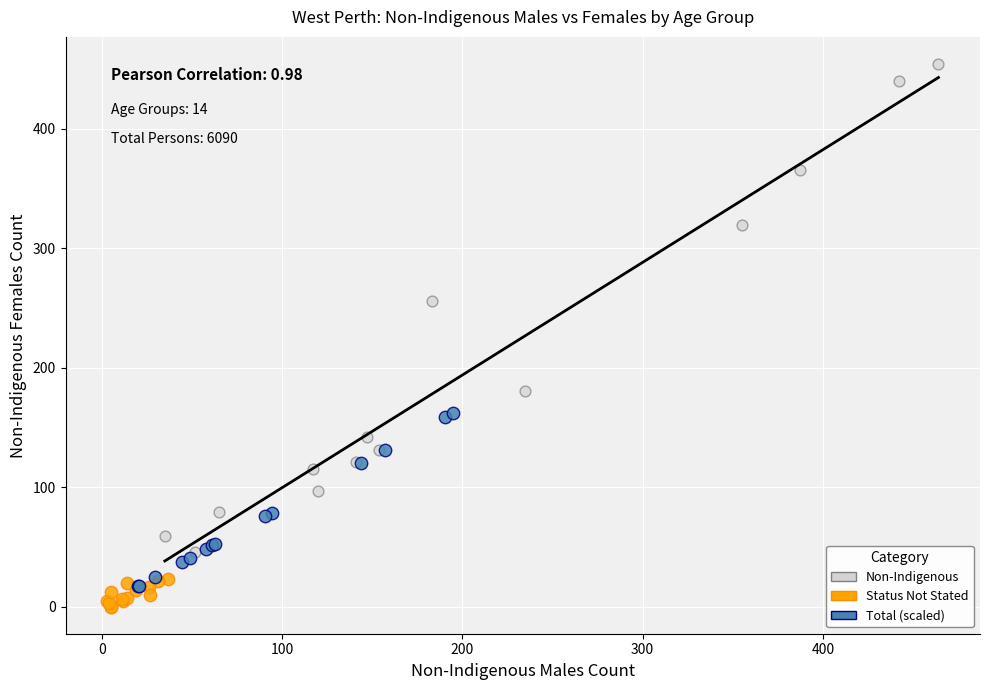

Which series contains the highest Y value?

Non-Indigenous